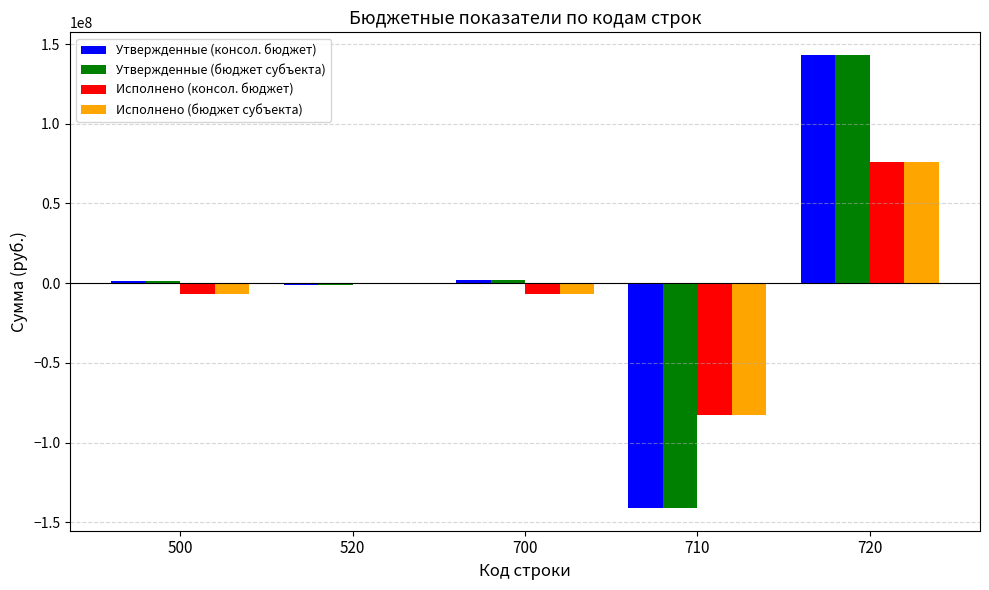

Are the bars grouped side by side (vs. stacked)?

Yes